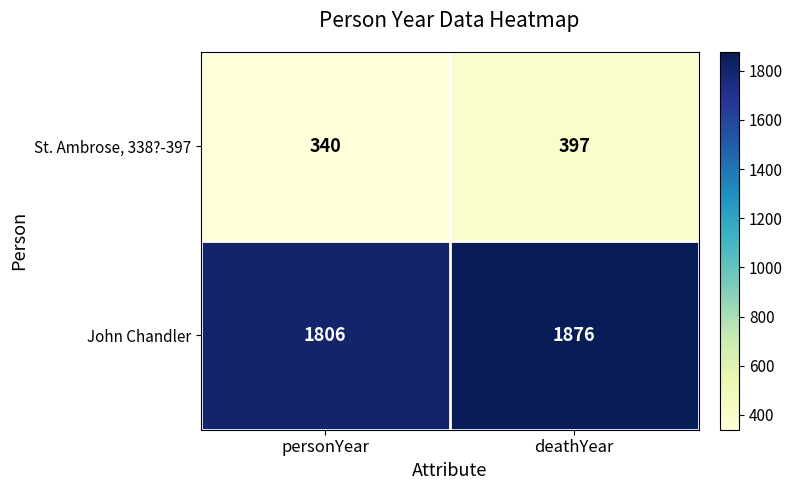

What is the difference between the highest and lowest values at personYear?

1466